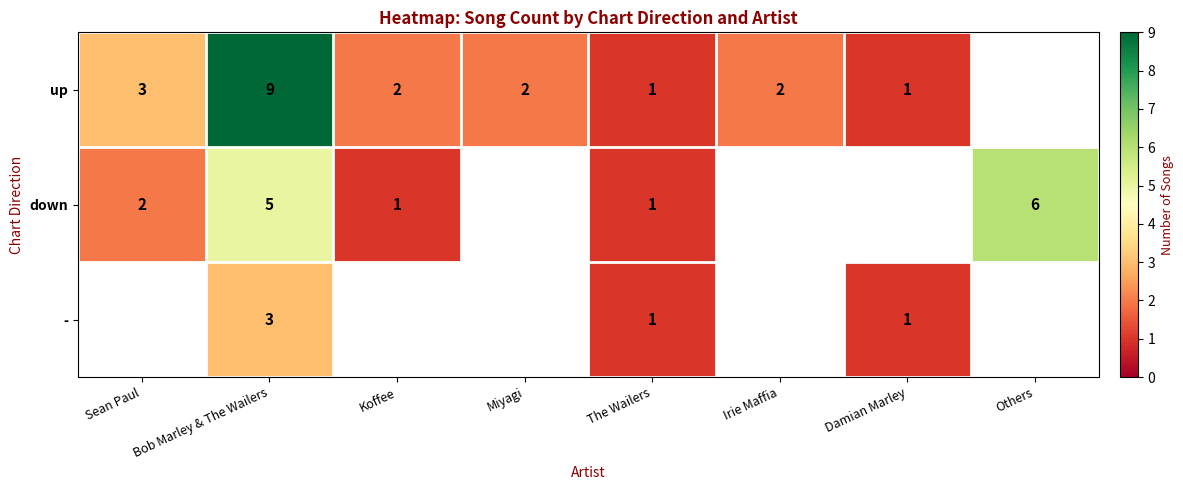

The value of down at The Wailers is 1. True or false?

True